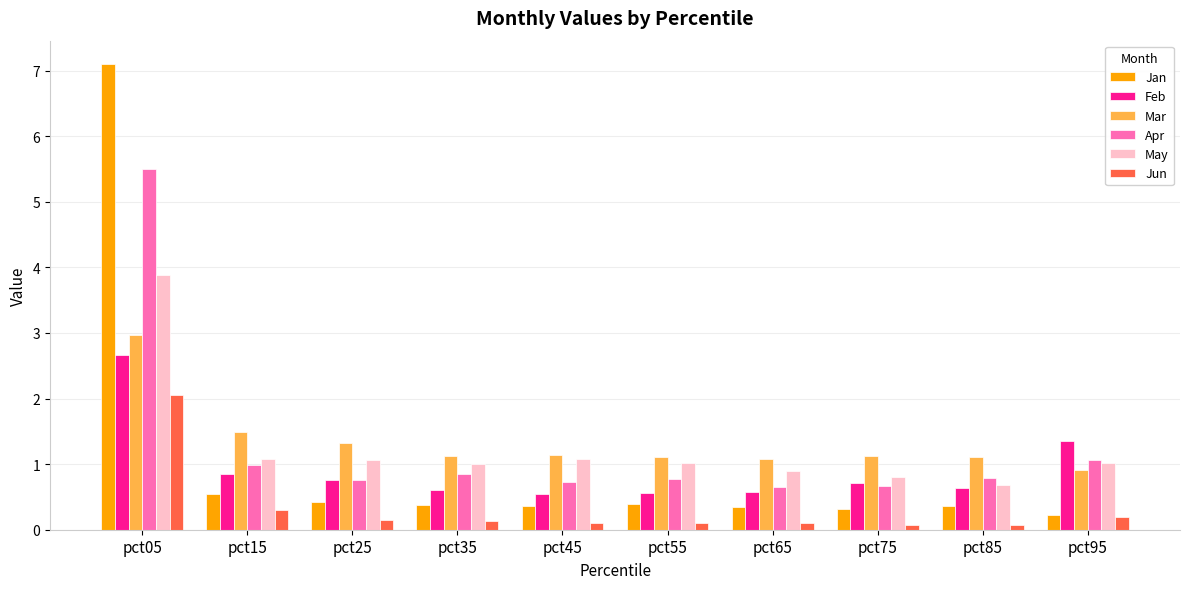

What is the difference between the highest and lowest values at pct05?

5.1